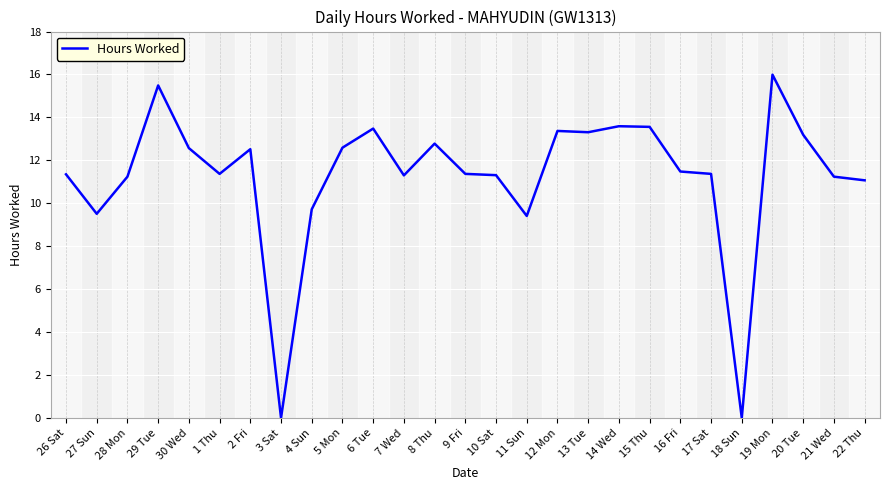

At which category does the data reach its first local valley?

27 Sun